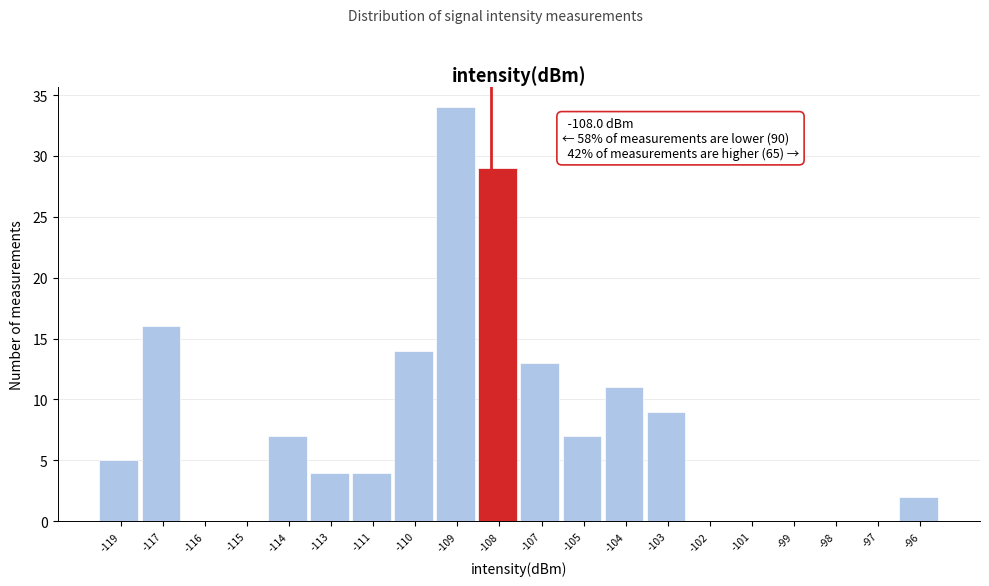

Reading right to left, extract all data points from this chart.

-96=2	-97=0	-98=0	-99=0	-101=0	-102=0	-103=9	-104=11	-105=7	-107=13	-108=29	-109=34	-110=14	-111=4	-113=4	-114=7	-115=0	-116=0	-117=16	-119=5